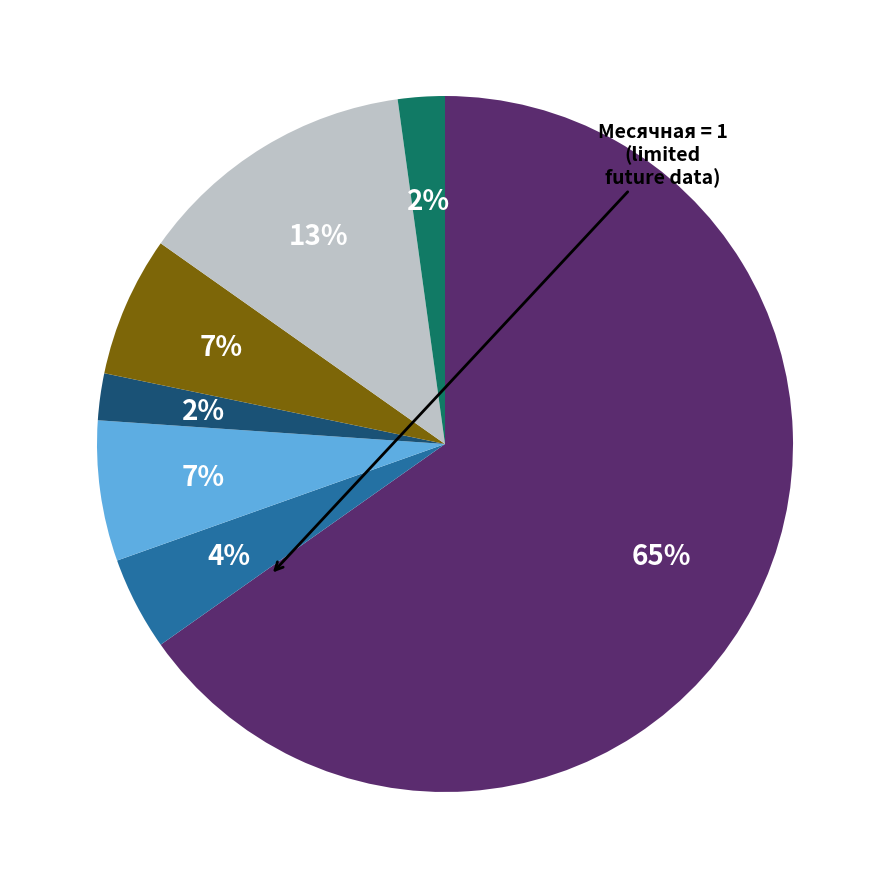

How many segments does this pie chart have?

7